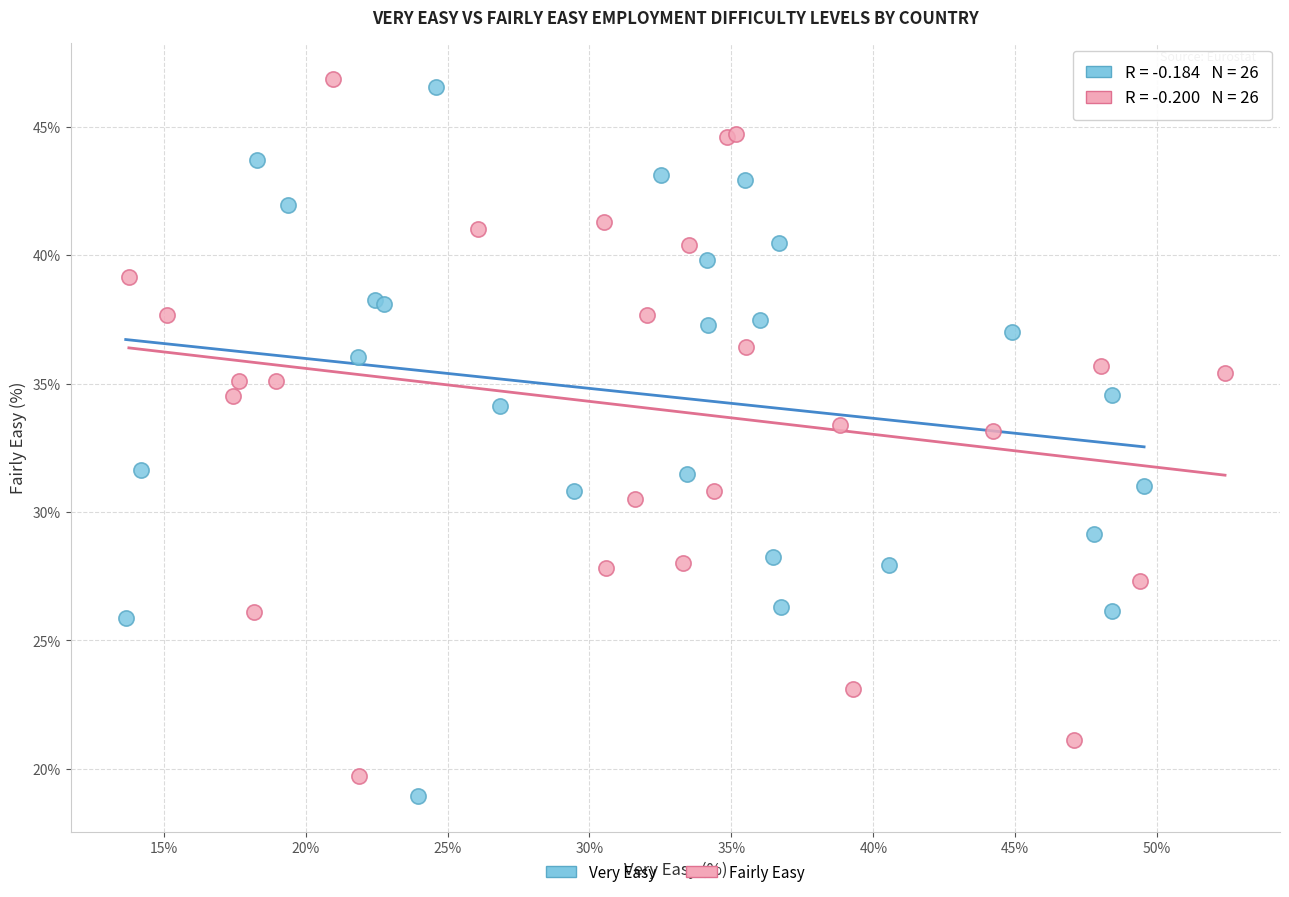

Which series contains the highest Y value?

Fairly Easy